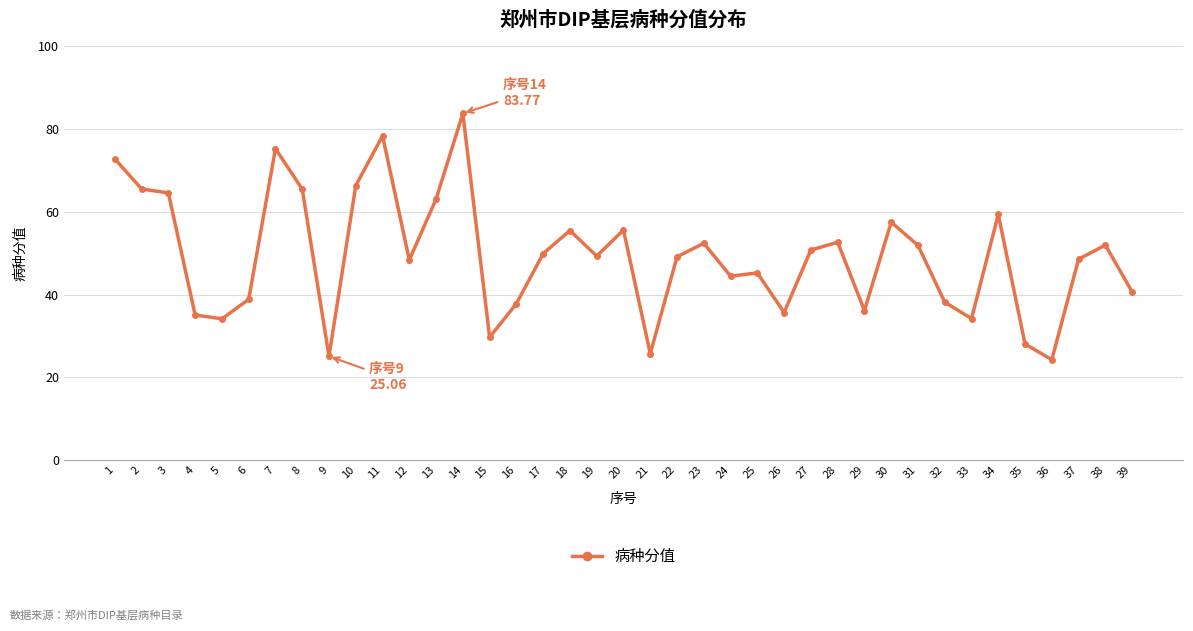

Where is the first local maximum?

7